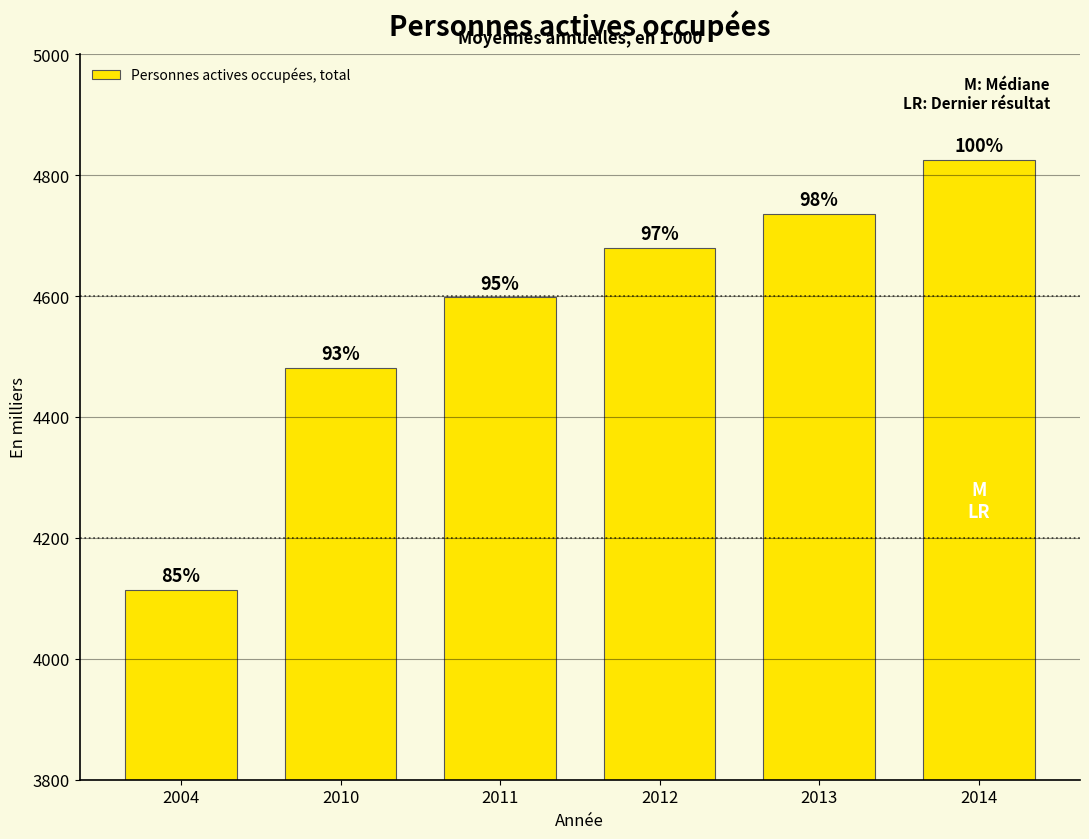

Which has a higher value, 2013 or 2012?

2013